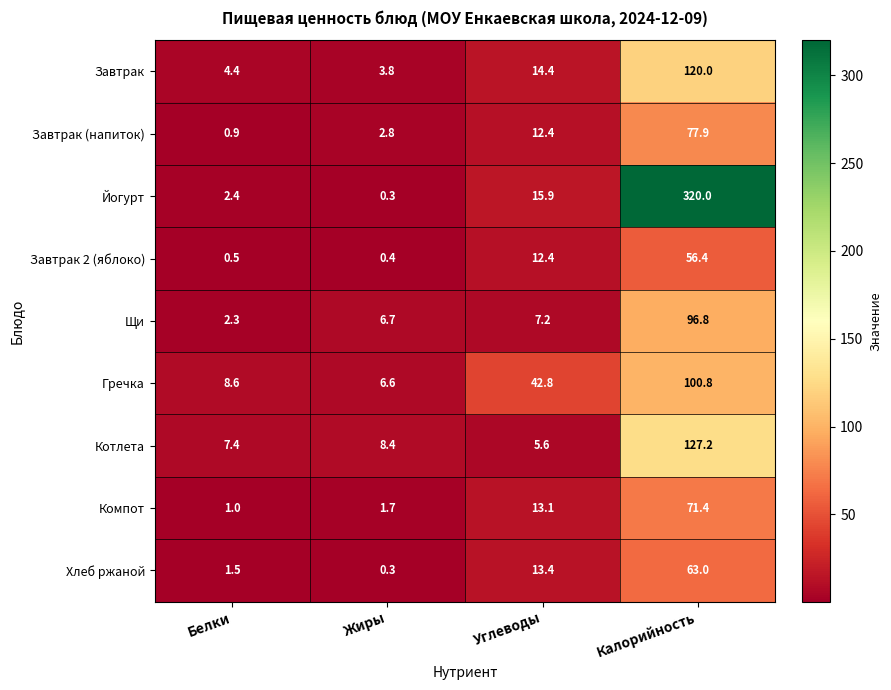

Where is Завтрак nearest to the value 61?

Углеводы